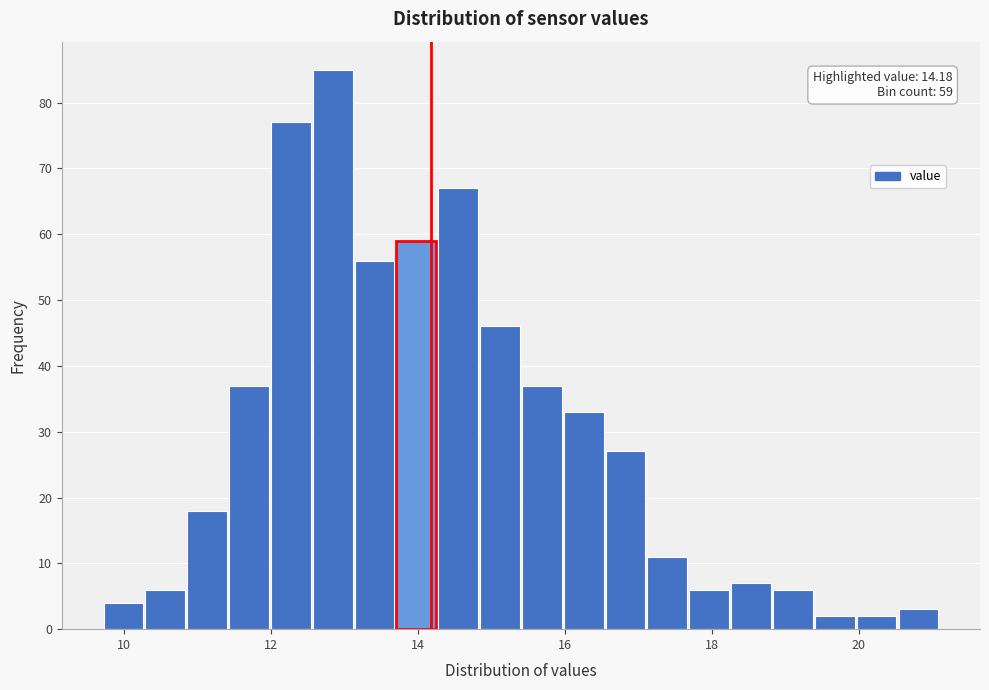

Around what value on the x-axis is the tallest bar? Give the approximate position of its centre, as read against the axis.

12.8